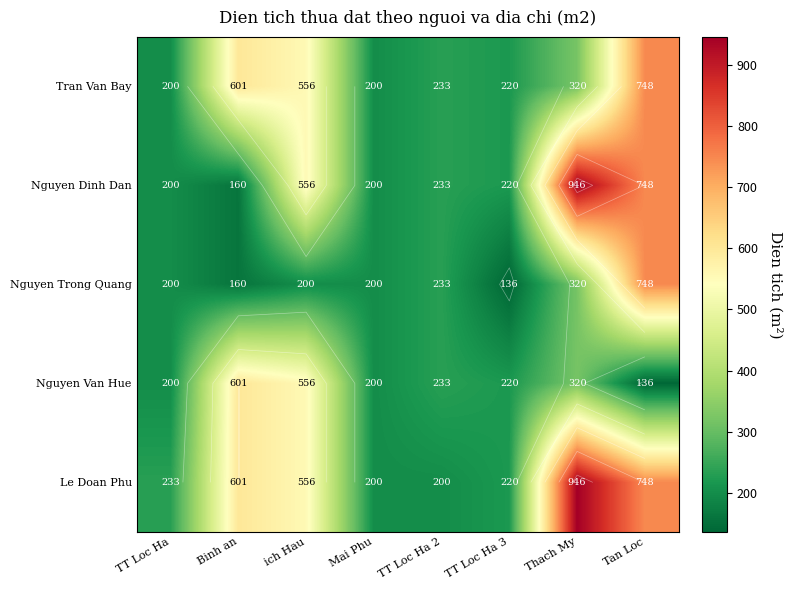

How many values in the Nguyen Dinh Dan series exceed 233?

4